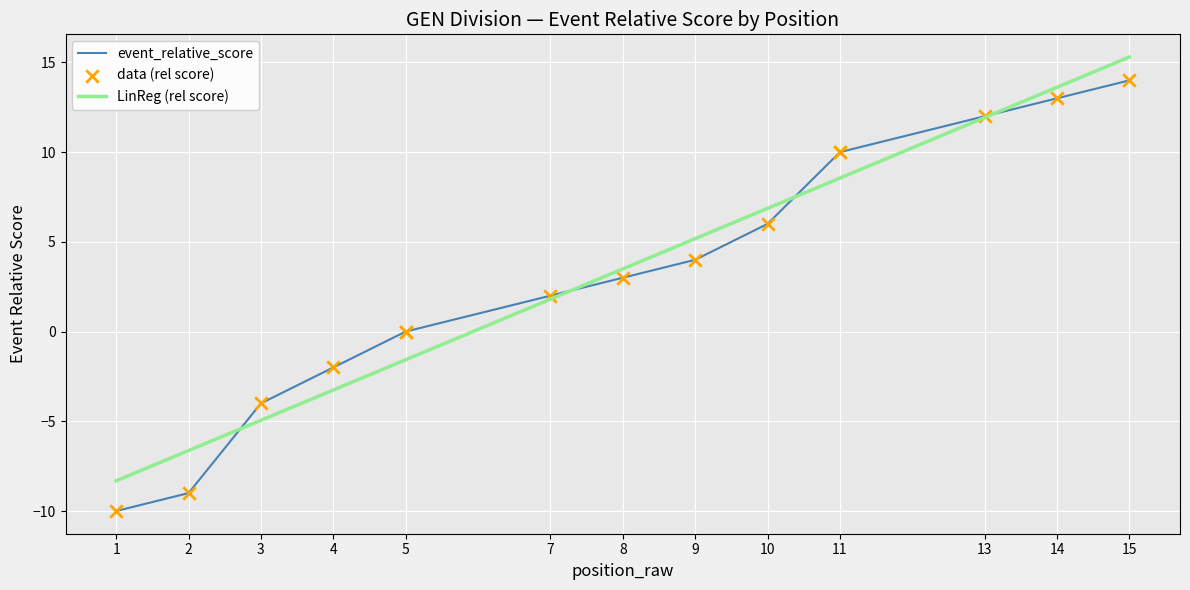

What is the minimum value for LinReg (rel score)?

-8.3